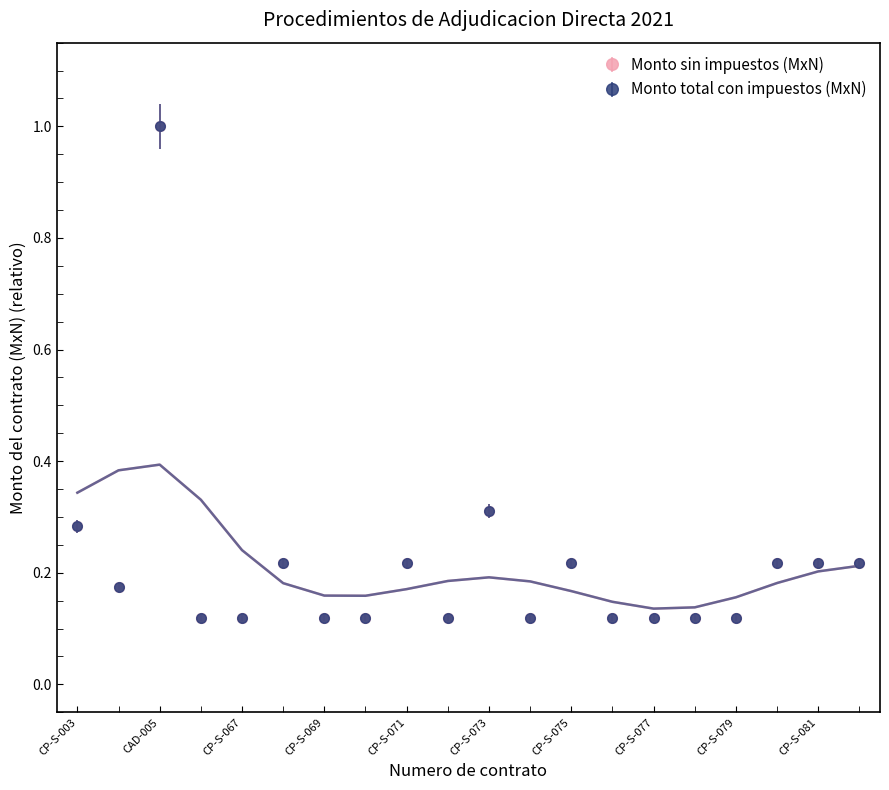

At which category is the sum across all series the highest?

CAD-005